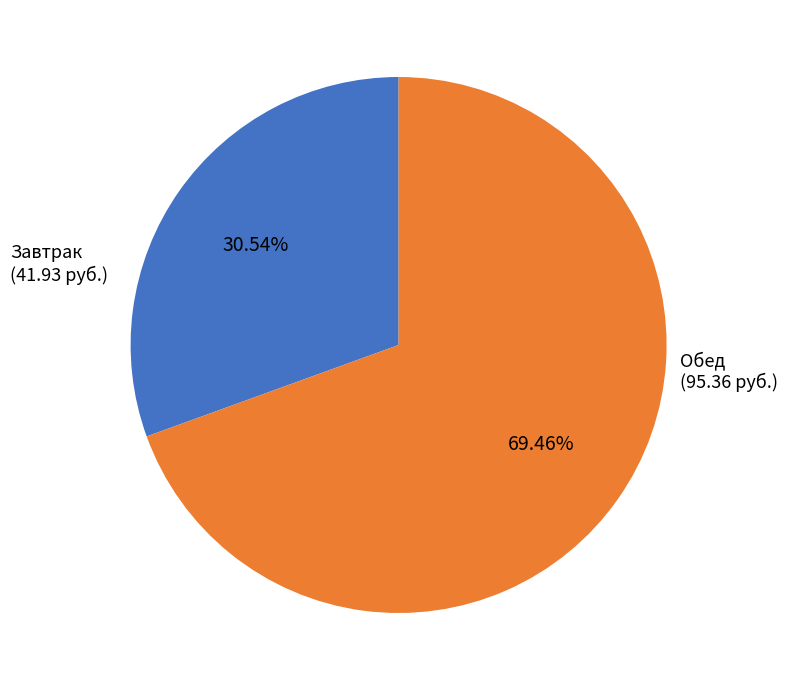

To the nearest percent, what is the average slice percentage?

50%